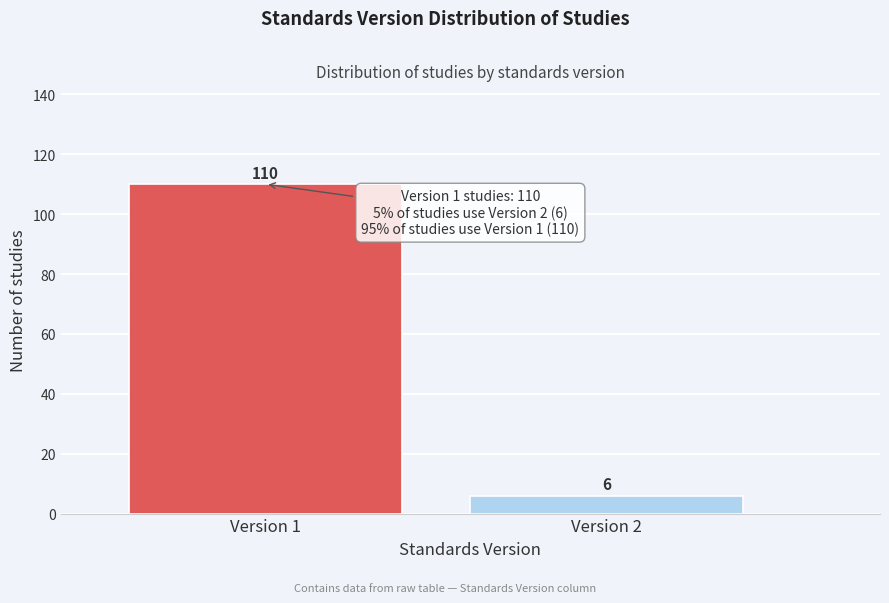

Reading right to left, list all the values displayed in this chart.

Version 2=6	Version 1=110